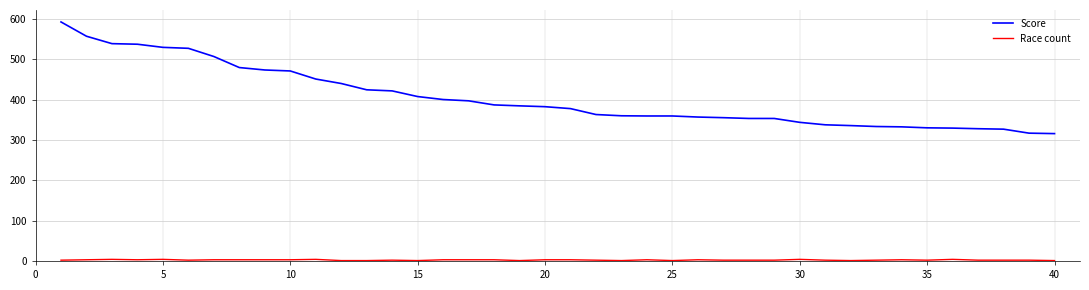

Which series has the largest range (max minus min)?

Score